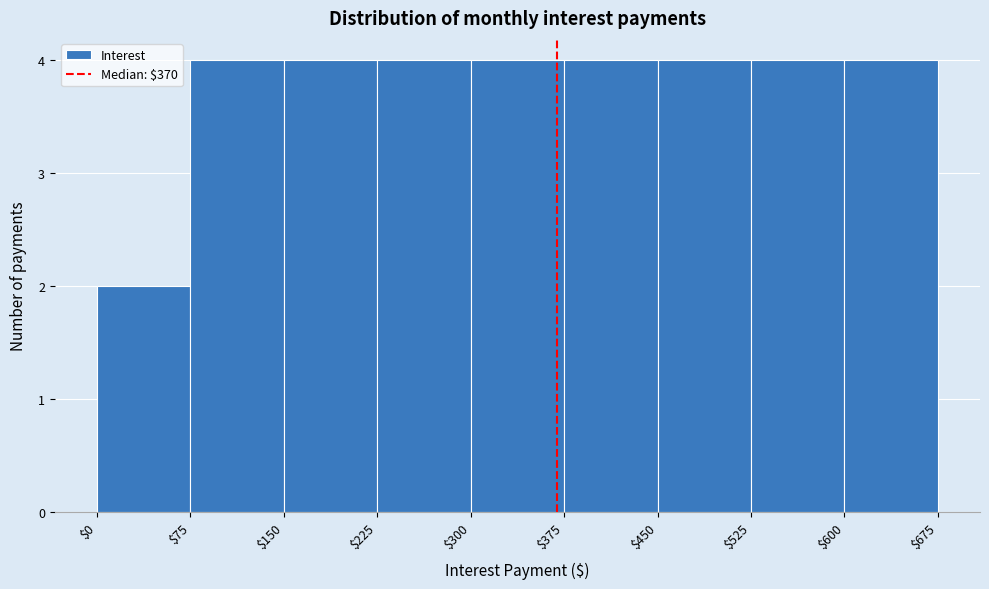

Reading left to right, transcribe this chart: for each bar, give the range it covers on the x-axis and its height. The values are not printed on the chart, so give them approximately, as read against the axis.

$0 to $75: 2
$75 to $150: 4
$150 to $225: 4
$225 to $300: 4
$300 to $375: 4
$375 to $450: 4
$450 to $525: 4
$525 to $600: 4
$600 to $675: 4